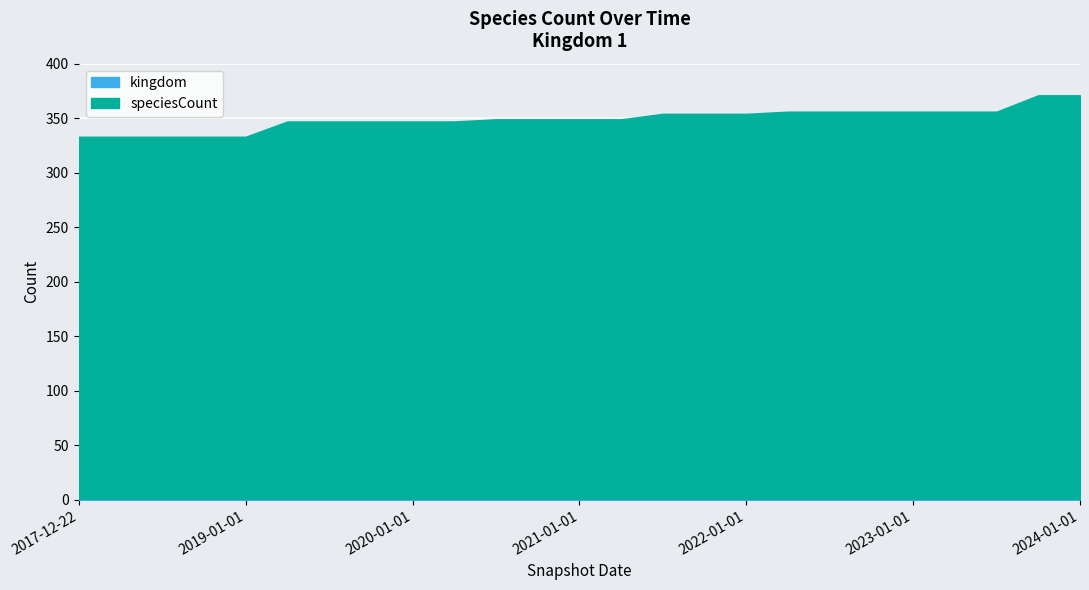

List the labels in order of value, smallest first.

2017-12-22, 2018-04-09, 2018-07-11, 2018-09-28, 2019-01-01, 2019-04-06, 2019-07-01, 2019-10-09, 2020-01-01, 2020-04-01, 2020-07-01, 2020-10-01, 2021-01-01, 2021-04-01, 2021-07-01, 2021-10-01, 2022-01-01, 2022-04-01, 2022-07-01, 2022-10-01, 2023-01-01, 2023-04-01, 2023-07-01, 2023-10-01, 2024-01-01